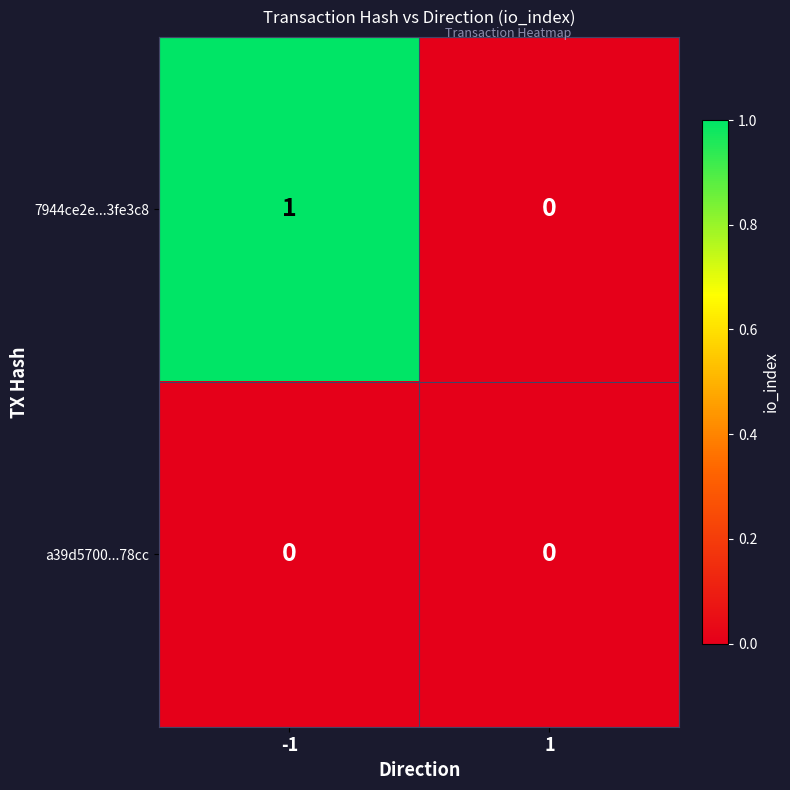

True or false: a39d5700...78cc has a value of 0 at -1.

True